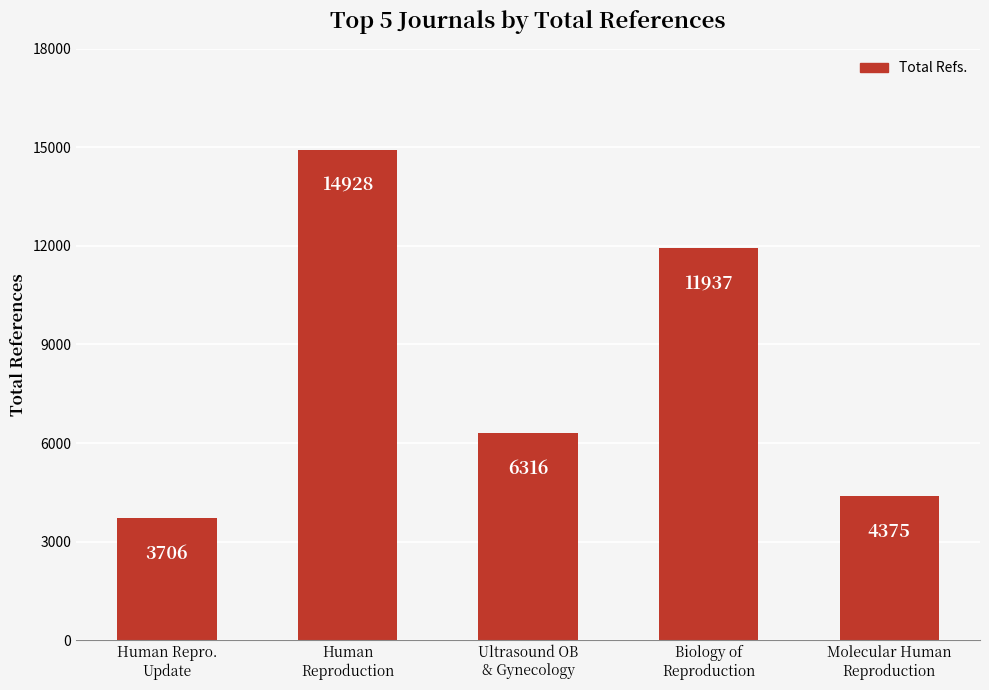

At which label is the value closest to 9317?

Biology of
Reproduction